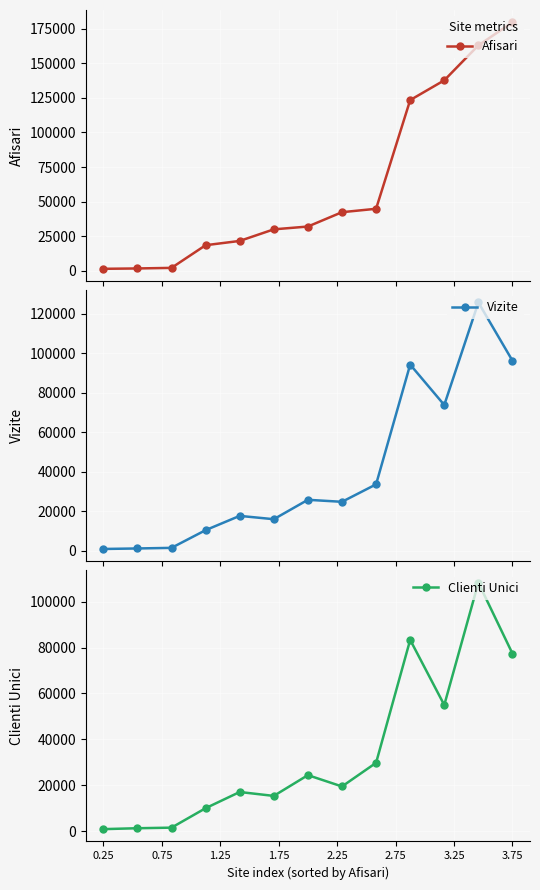

Which series has the largest range (max minus min)?

Afisari